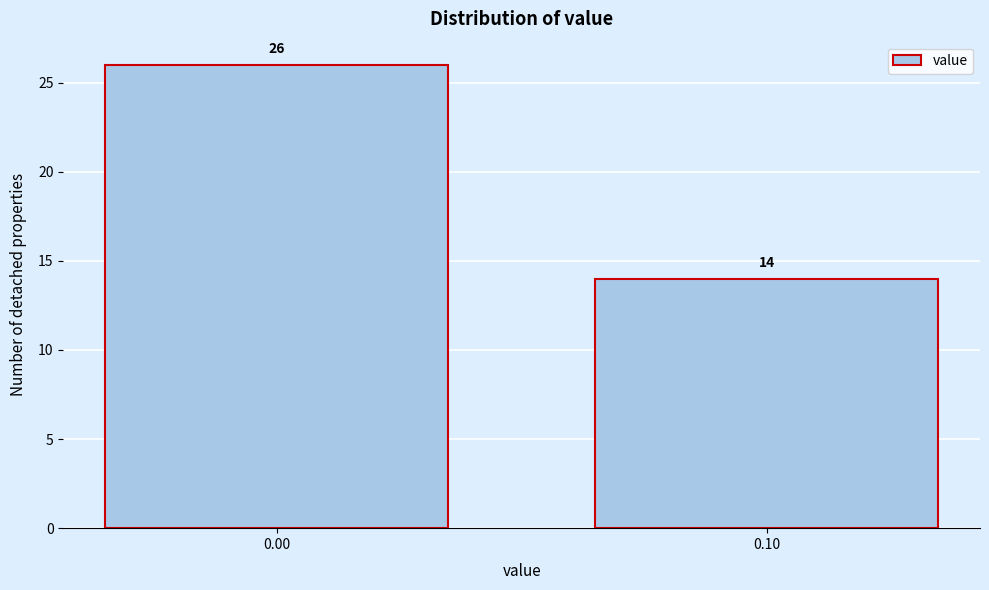

Reading right to left, transcribe all the data shown in this chart.

0.10=14	0.00=26